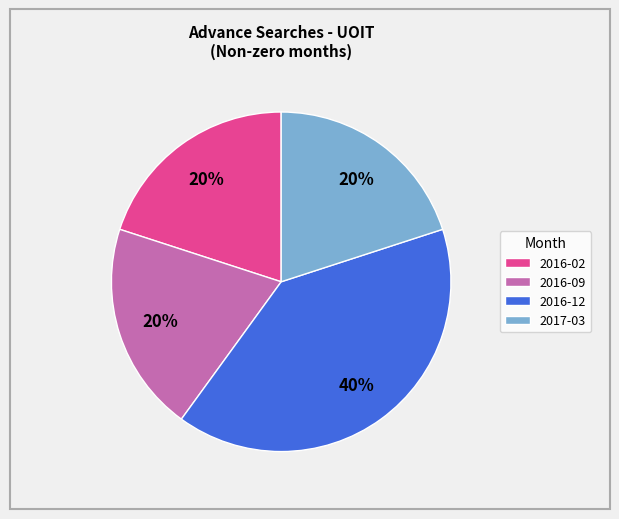

Is it true that 2017-03 is 30% of the pie?

False